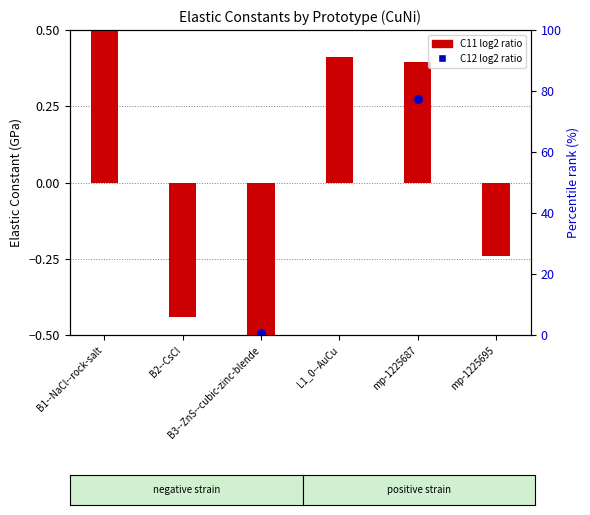

What are all the series names shown in the legend?

C11 log2 ratio, C12 log2 ratio